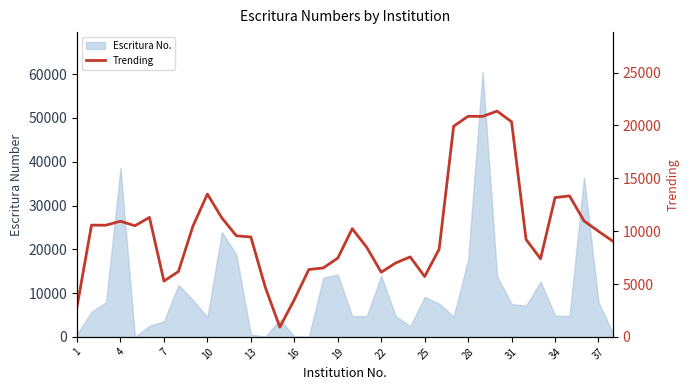

Is it true that the value at 22 is 9635.9?

False